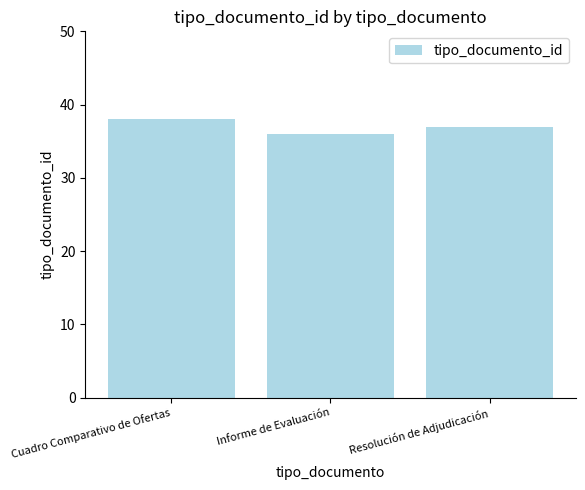

List the labels in order of value, smallest first.

Informe de Evaluación, Resolución de Adjudicación, Cuadro Comparativo de Ofertas